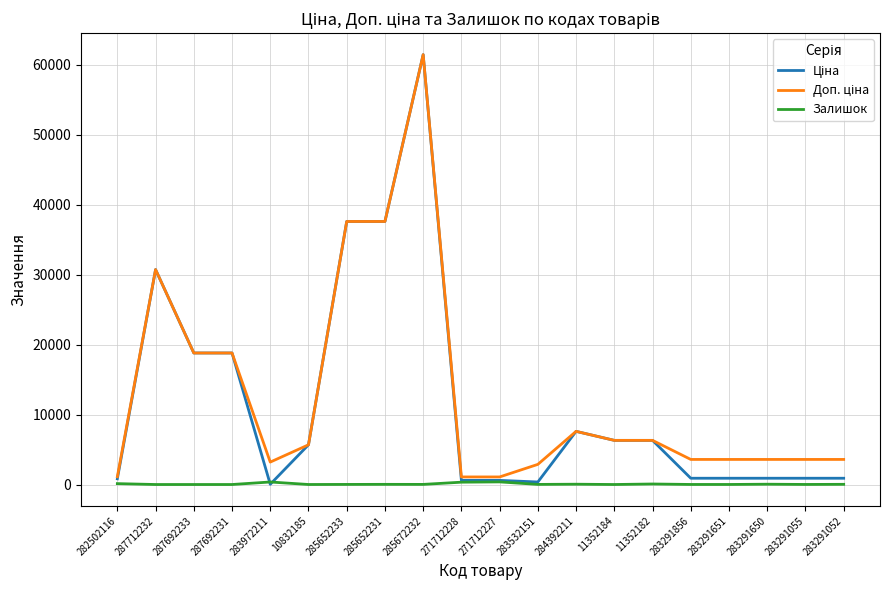

At which category is the sum across all series the highest?

285672232